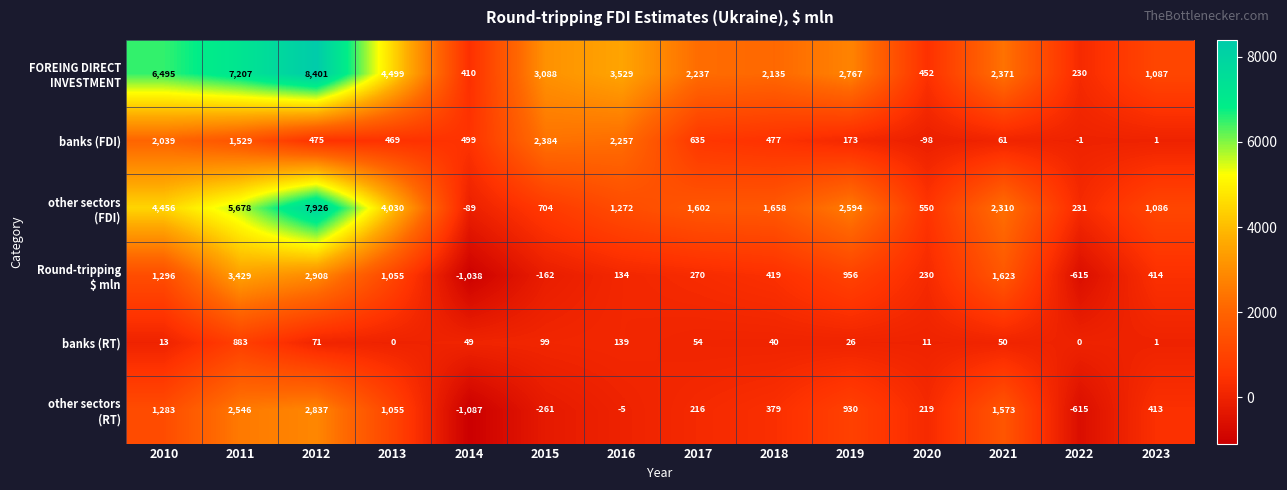

What is the spread (max minus min) of values at 2018?

2095